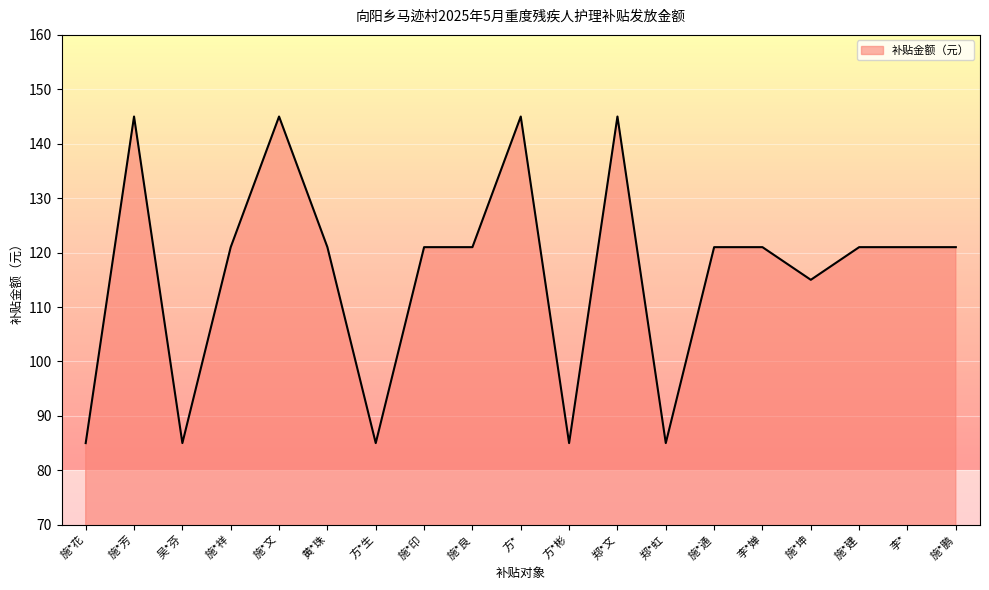

Reading left to right, extract all data points from this chart.

85	145	85	121	145	121	85	121	121	145	85	145	85	121	121	115	121	121	121